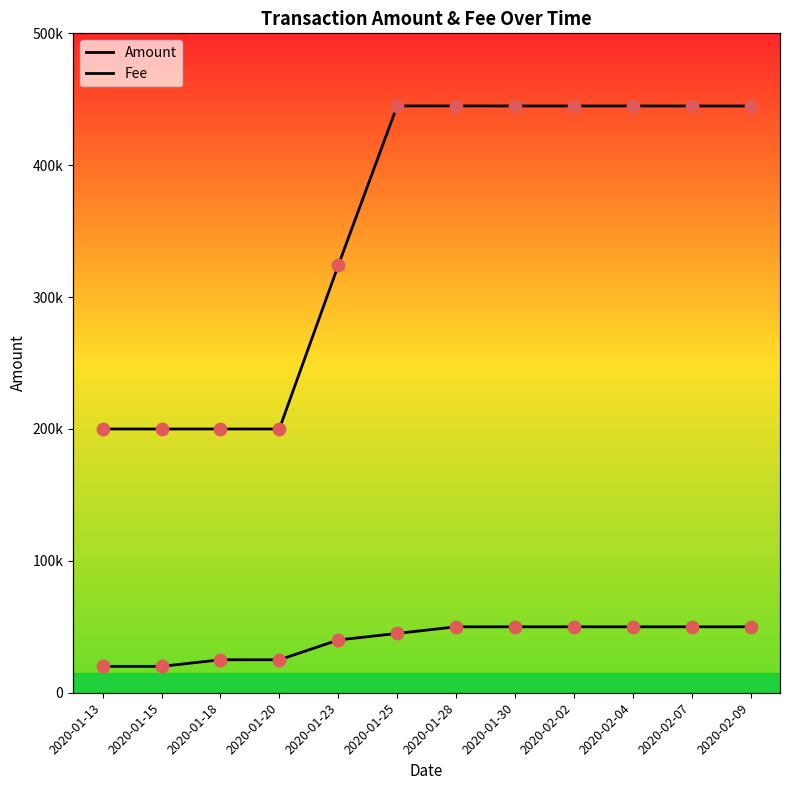

Which series has the largest total across all categories?

Amount